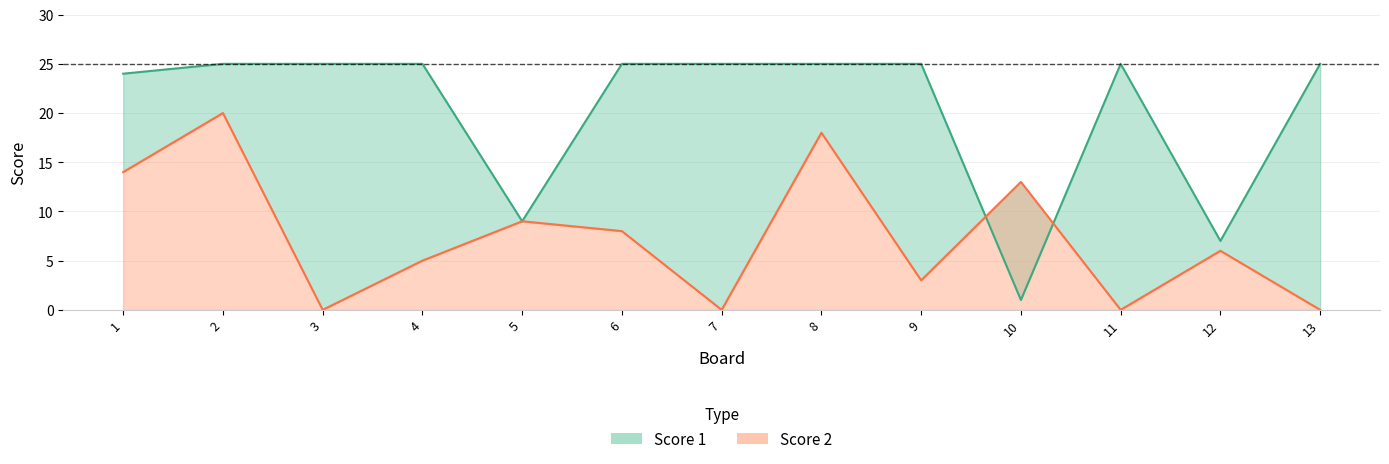

How many lines are shown in the chart?

2